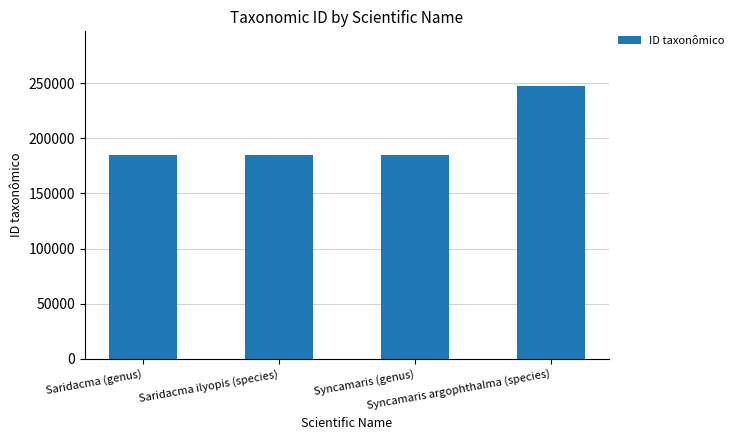

Count the number of data series in this chart.

1